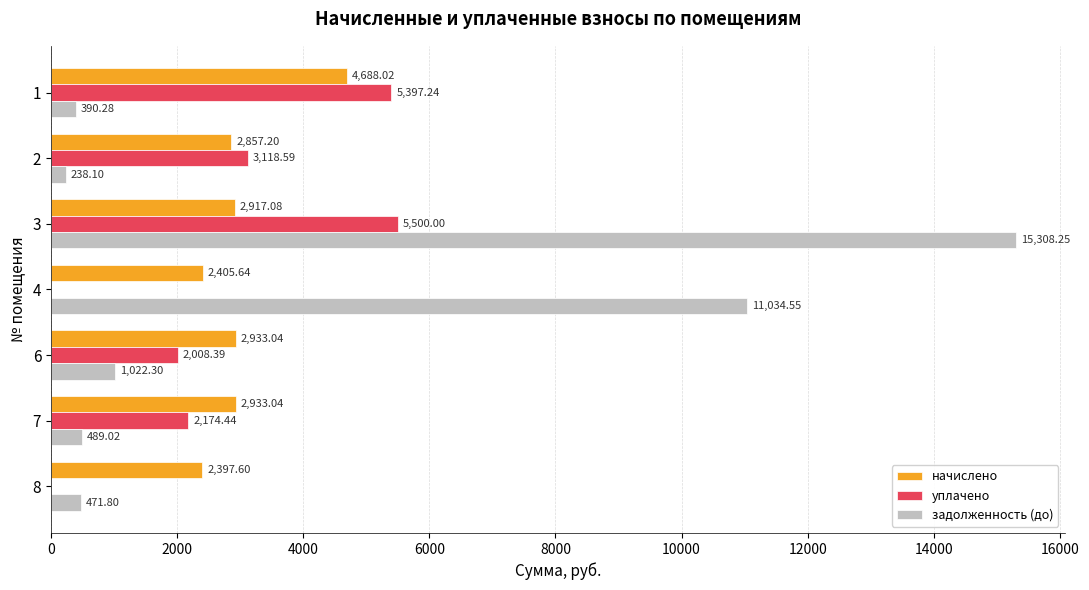

At which label is задолженность (до) closest to 7773?

4